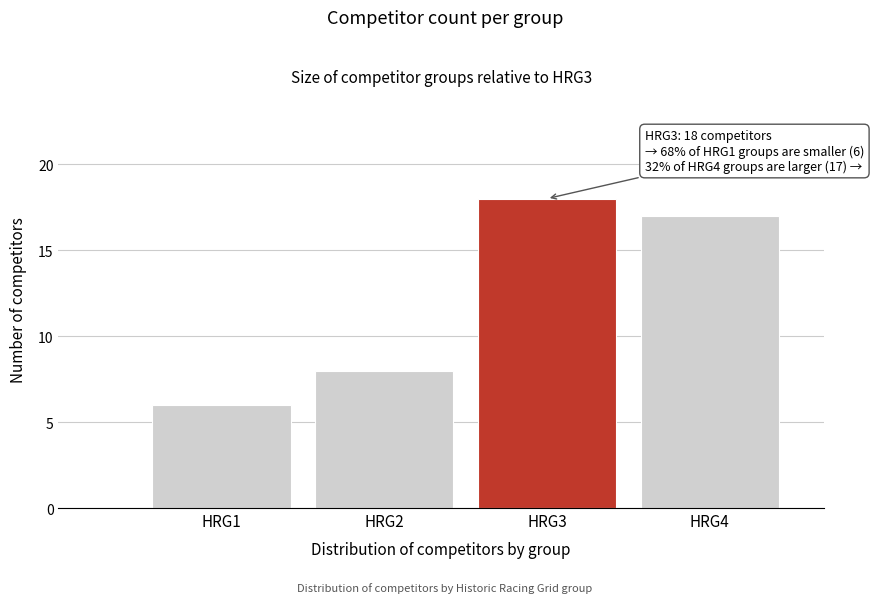

Reading right to left, what are all the values shown in this chart?

17	18	8	6